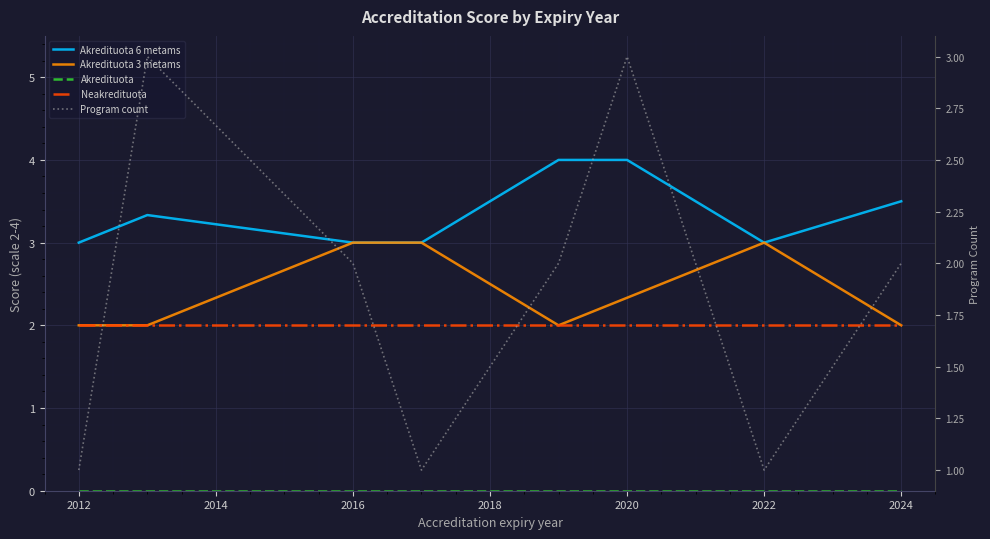

What is the greatest value displayed?

4.0